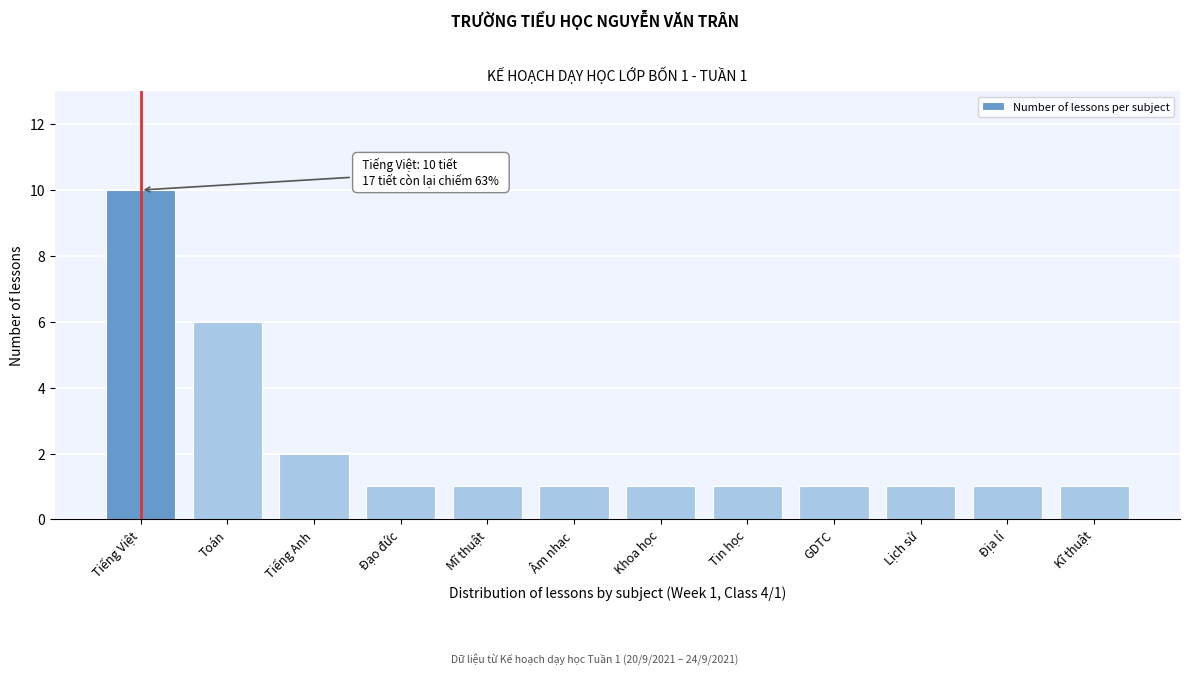

Reading right to left, transcribe all the data shown in this chart.

Kĩ thuật=1	Địa lí=1	Lịch sử=1	GDTC=1	Tin học=1	Khoa học=1	Âm nhạc=1	Mĩ thuật=1	Đạo đức=1	Tiếng Anh=2	Toán=6	Tiếng Việt=10